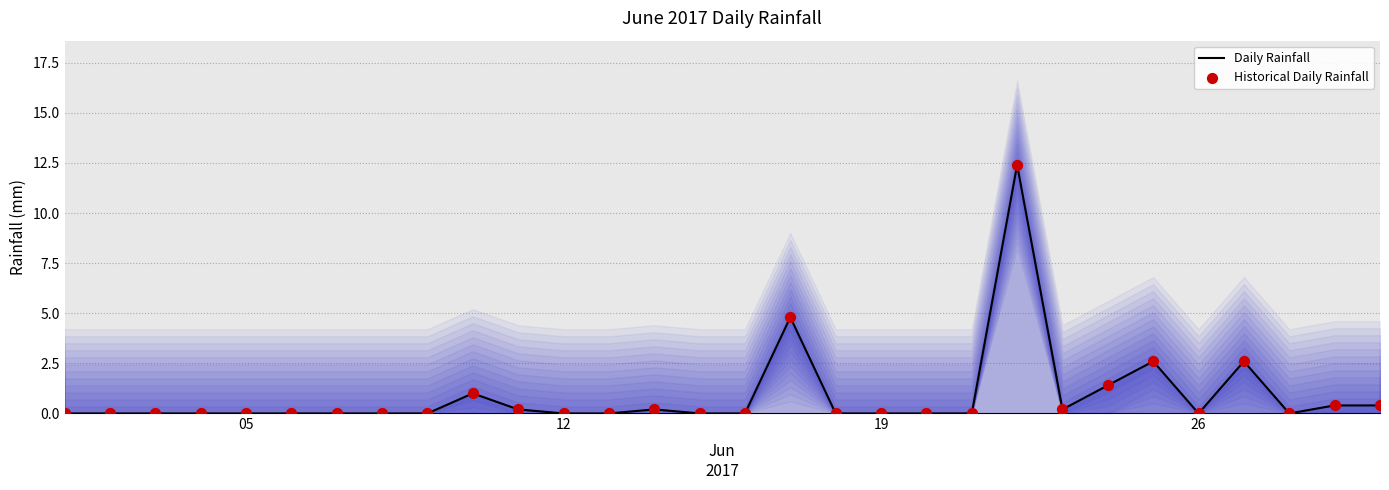

Which series has the widest spread of Y values?

Daily Rainfall